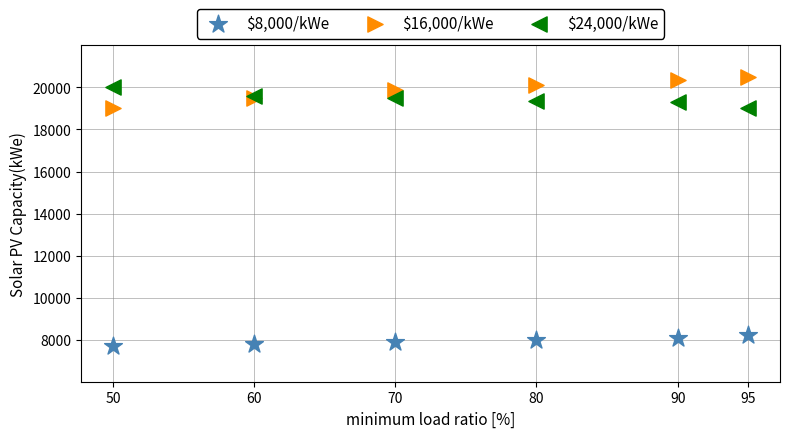

Which series reaches the minimum Y coordinate?

$8,000/kWe